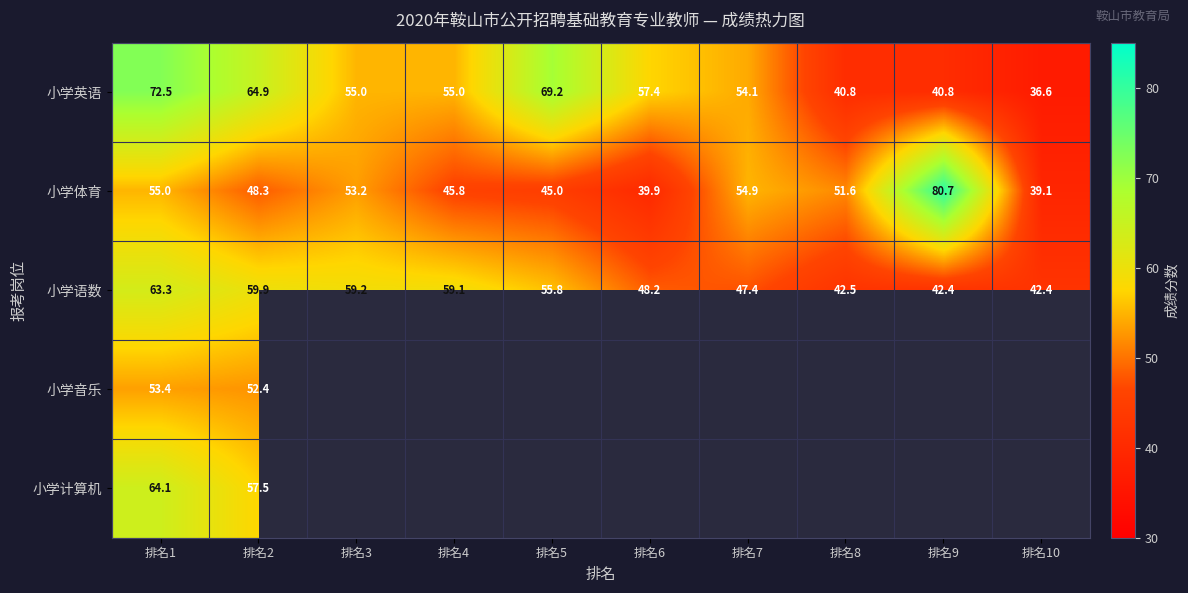

What is the sum of the 小学英语 values at 排名8 and 排名1?

113.3